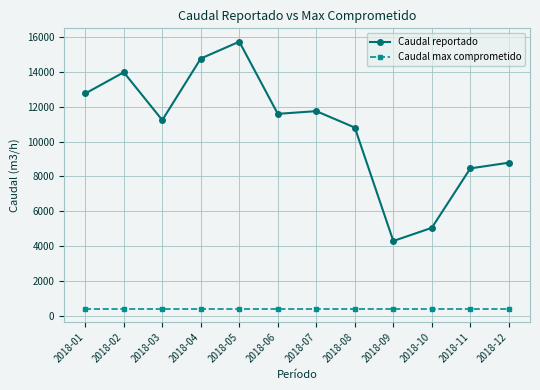

Read the Caudal reportado value at 2018-05.

15731